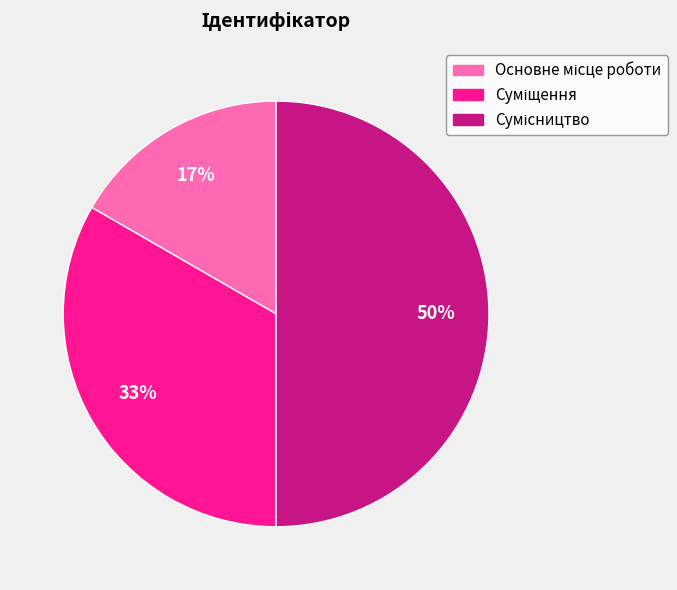

Count the number of slices in the pie.

3